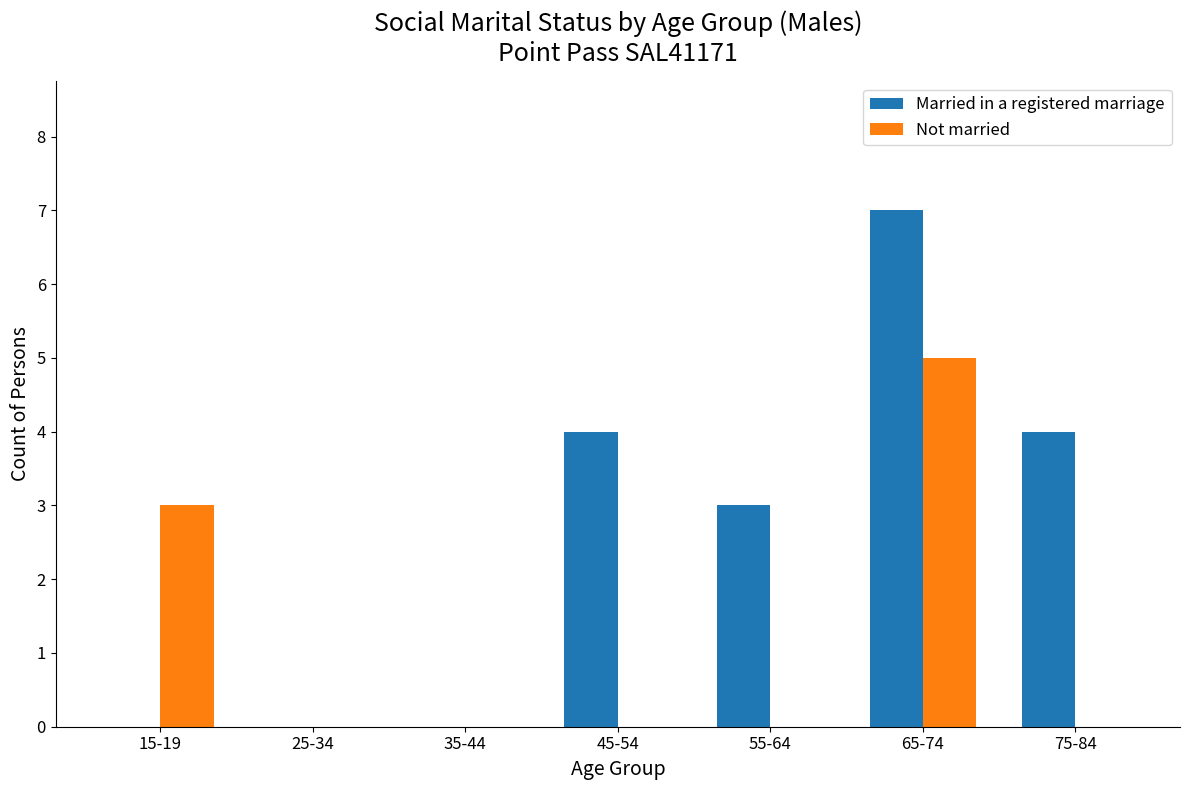

At which label does Married in a registered marriage first exceed 3?

45-54